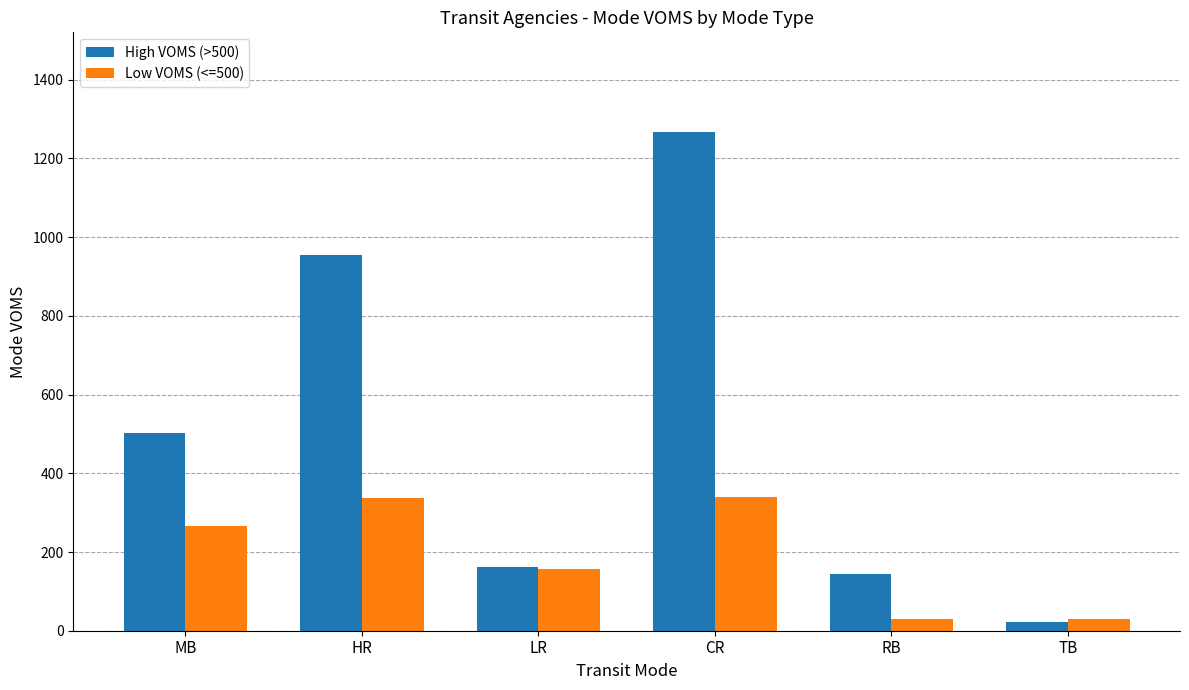

Which category has the highest value across all series?

CR